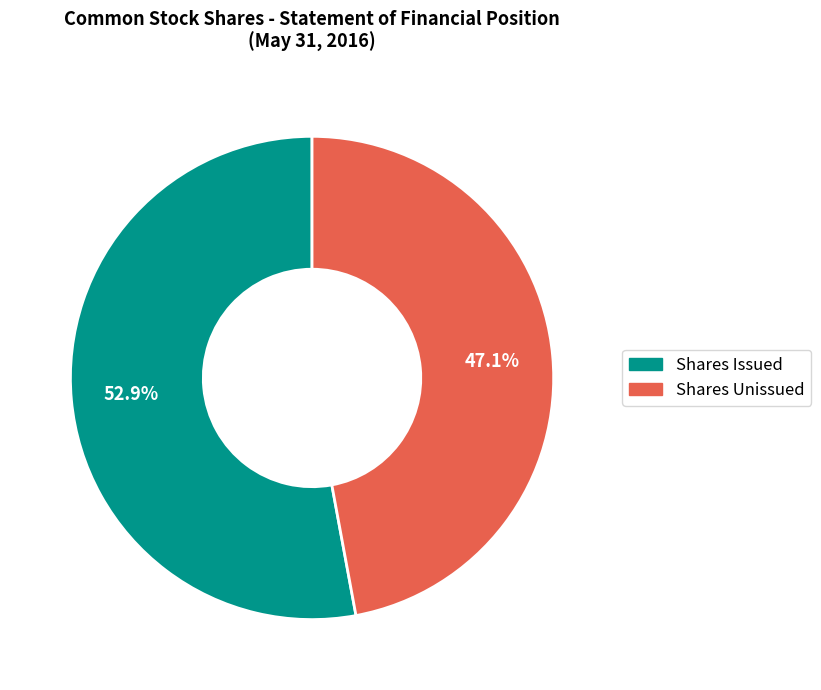

Is there any slice that represents more than half of the pie?

Yes